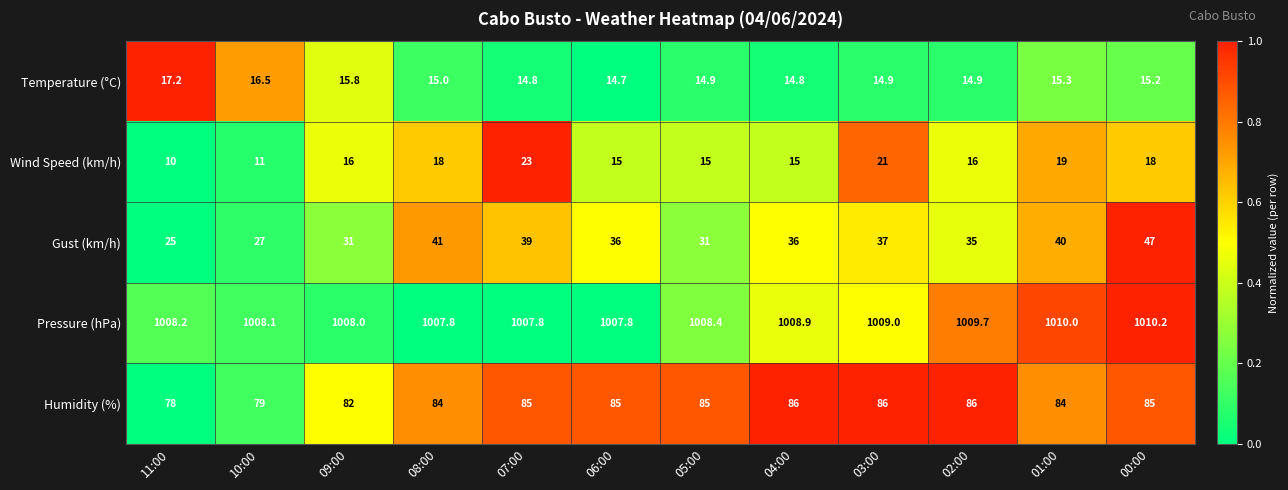

Which label corresponds to the largest value in the chart?

00:00